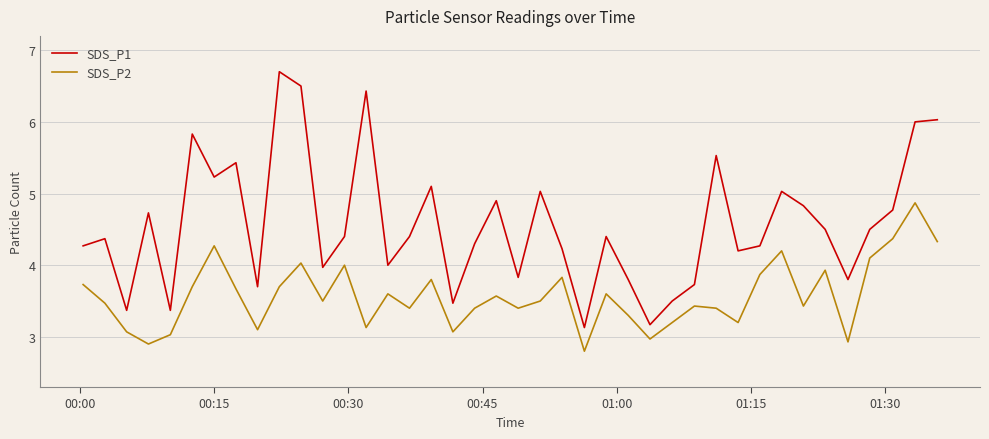

List the series in order of their overall mean, lowest first.

SDS_P2, SDS_P1